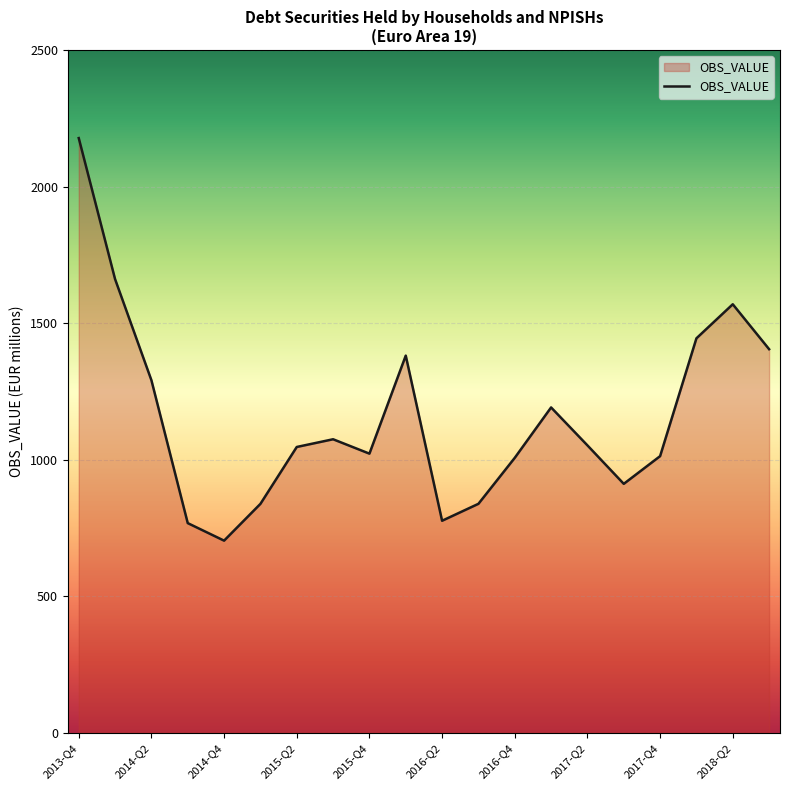

What is the difference between the maximum and minimum values?

1474.0